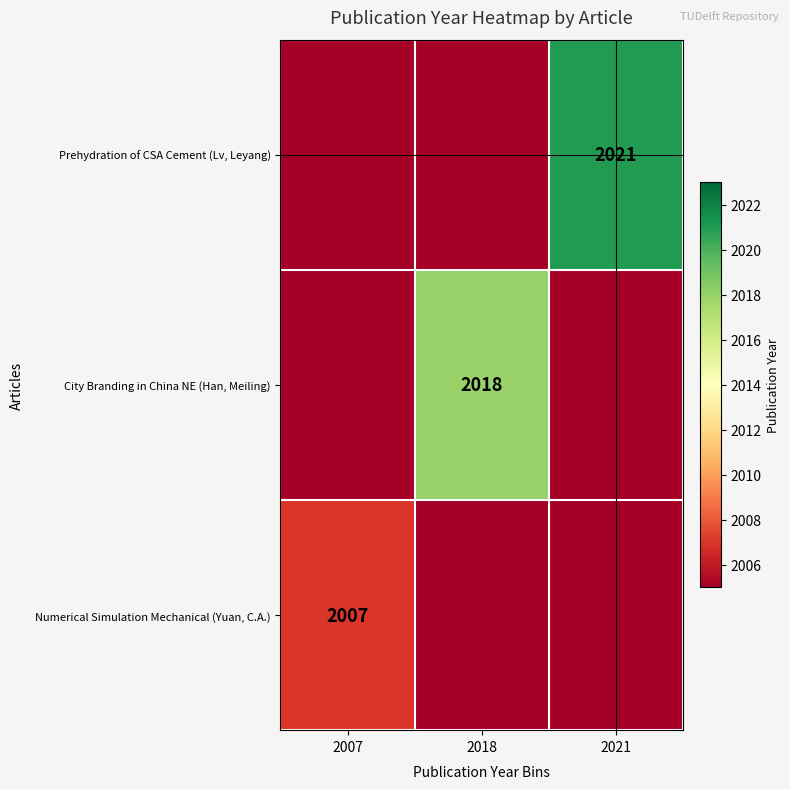

Is the value of City Branding in China NE (Han, Meiling) at 2018 greater than the value of Numerical Simulation Mechanical (Yuan, C.A.) at 2007?

Yes